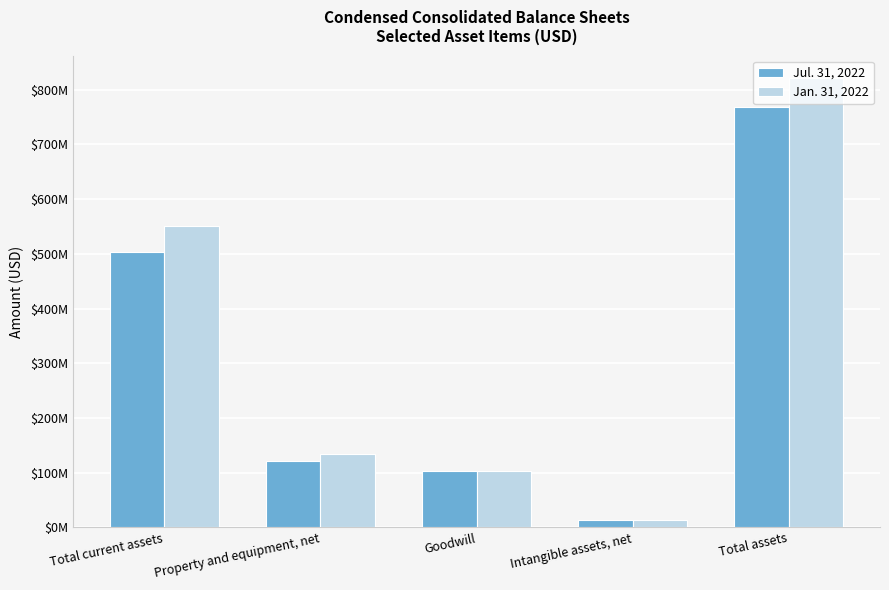

Are the bars grouped side by side (vs. stacked)?

Yes